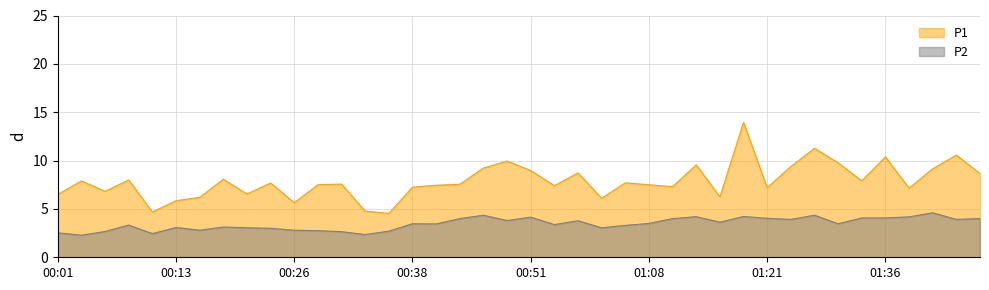

Reading left to right, what are all the values shown in this chart?

P1: 6.5	7.9	6.8	8.0	4.7	5.8	6.2	8.1	6.5	7.7	5.7	7.5	7.6	4.8	4.5	7.2	7.5	7.5	9.2	9.9	9.0	7.4	8.7	6.1	7.7	7.5	7.3	9.6	6.2	13.9	7.2	9.4	11.3	9.8	7.9	10.4	7.2	9.2	10.6	8.7
P2: 2.5	2.3	2.7	3.3	2.5	3.1	2.8	3.1	3.0	3.0	2.8	2.8	2.6	2.4	2.7	3.5	3.5	4.0	4.3	3.8	4.2	3.4	3.8	3.0	3.3	3.5	4.0	4.2	3.6	4.2	4.0	3.9	4.3	3.5	4.1	4.1	4.2	4.6	3.9	4.0